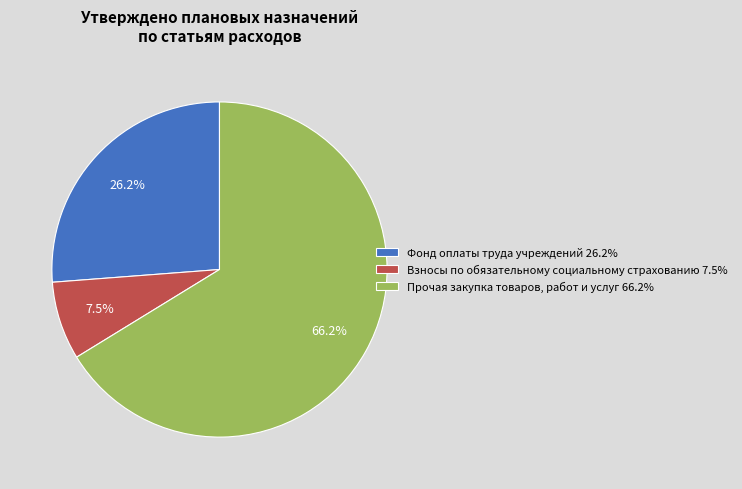

The Фонд оплаты труда учреждений slice represents 26% of the pie. True or false?

True